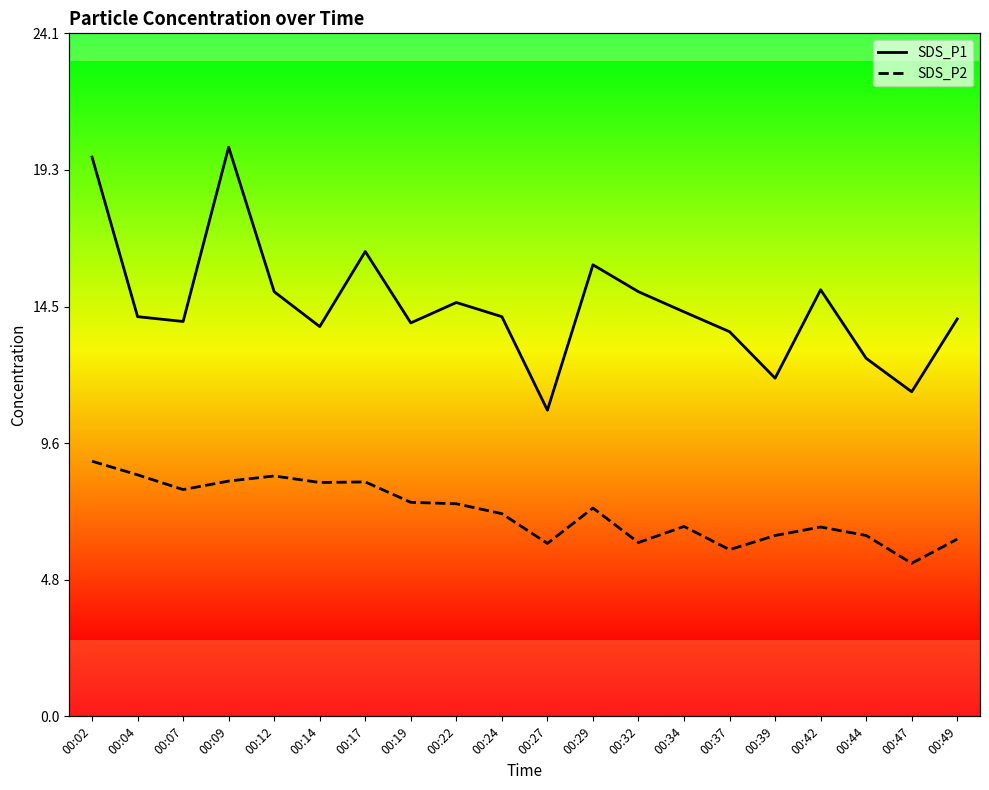

Reading right to left, transcribe all the data shown in this chart.

SDS_P1: 14.0	11.4	12.6	15.1	11.9	13.6	14.3	15.0	15.9	10.8	14.1	14.6	13.9	16.4	13.8	15.0	20.1	13.9	14.1	19.7
SDS_P2: 6.2	5.4	6.4	6.7	6.4	5.9	6.7	6.1	7.3	6.1	7.2	7.5	7.5	8.3	8.2	8.5	8.3	8.0	8.5	9.0